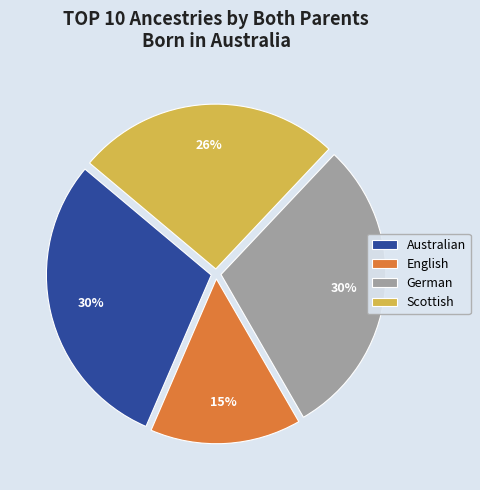

To the nearest percent, what is the difference between the largest and smallest slice percentages?

15%